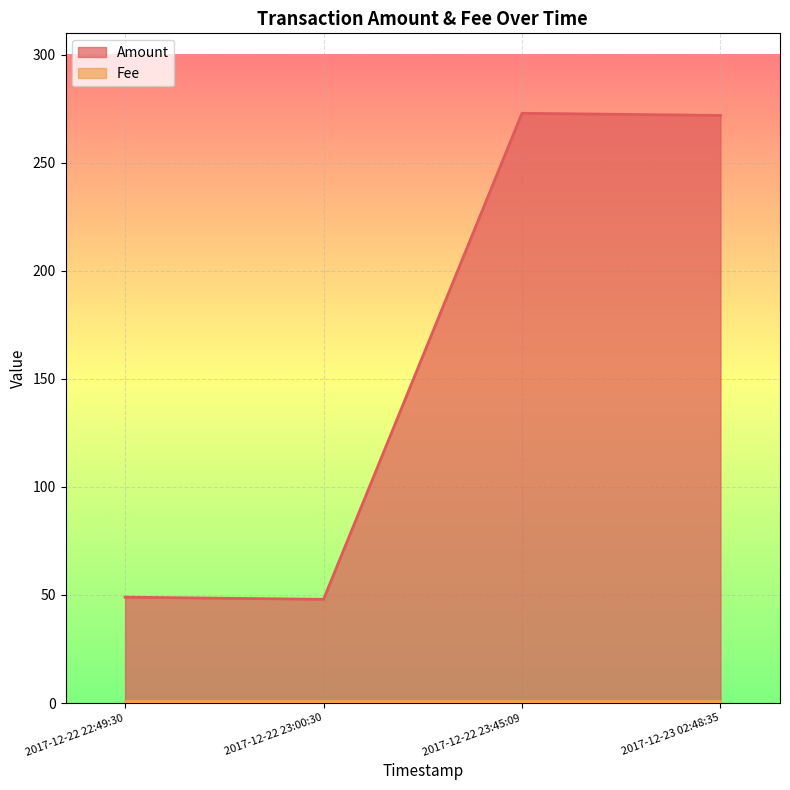

The Amount series shows 272 at 2017-12-23 02:48:35. True or false?

True